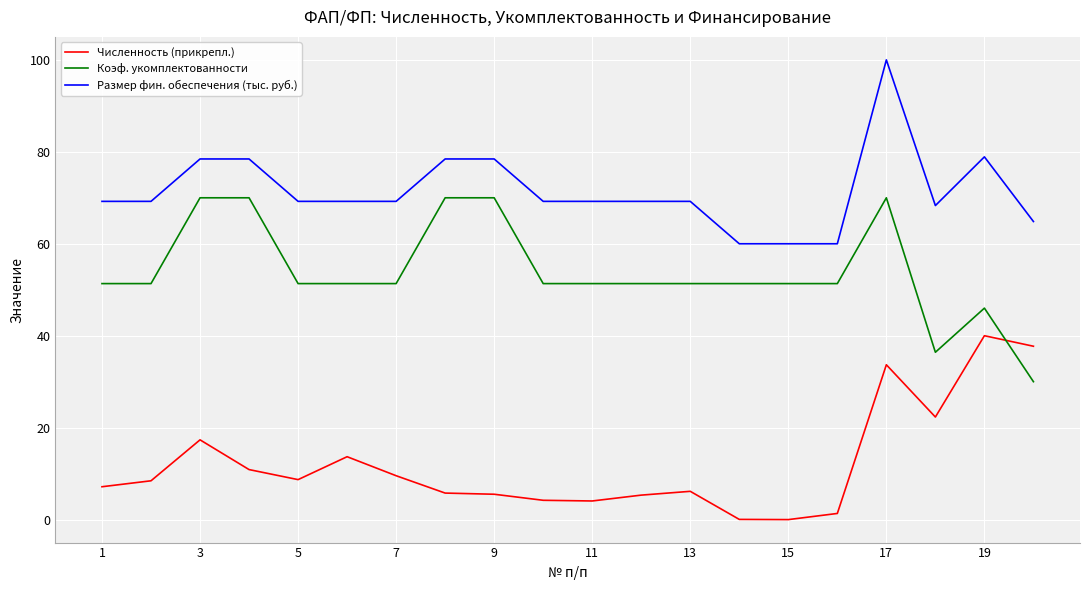

True or false: Размер фин. обеспечения (тыс. руб.) and Численность (прикрепл.) cross at least once.

False